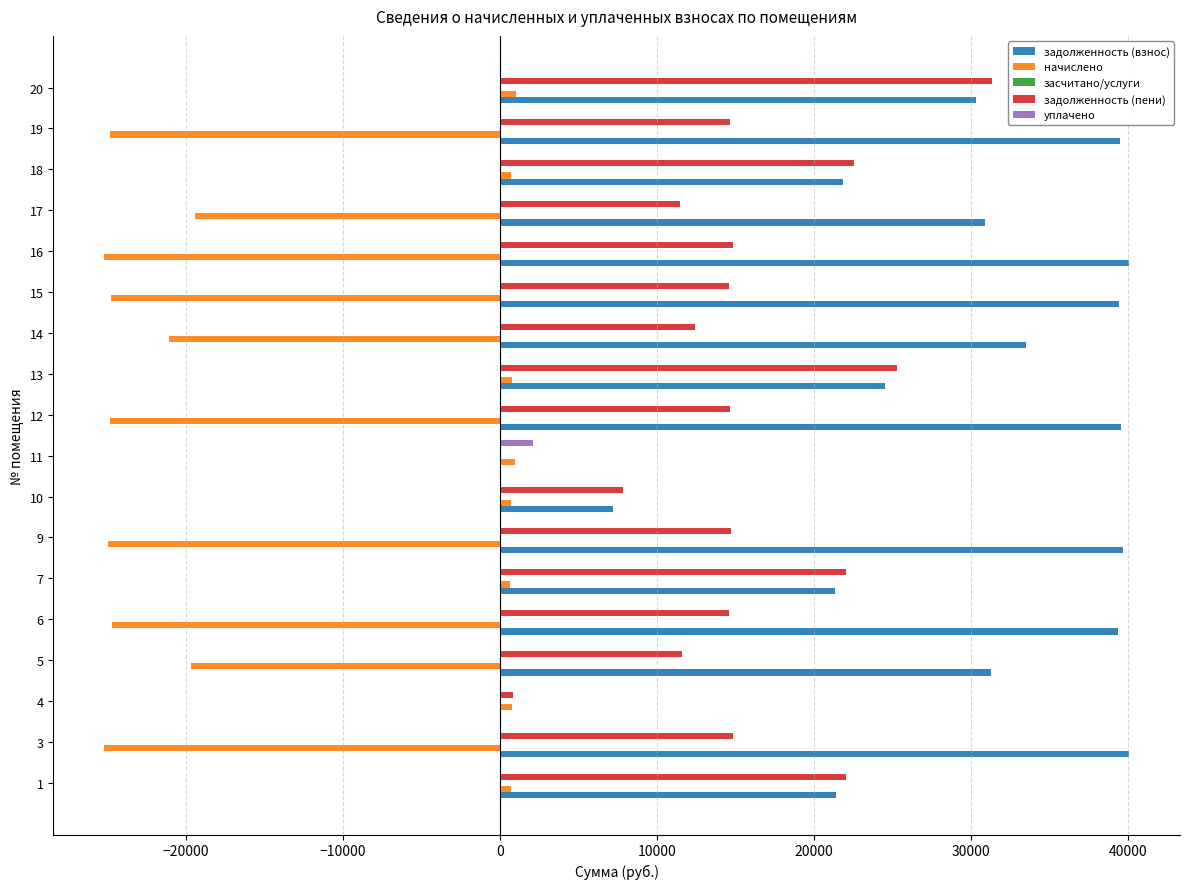

How many values in the задолженность (пени) series exceed 14648?

9